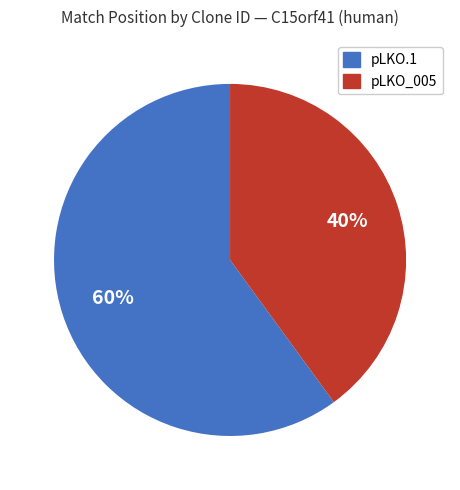

To the nearest percent, what is the difference between the largest and smallest slice percentages?

20%